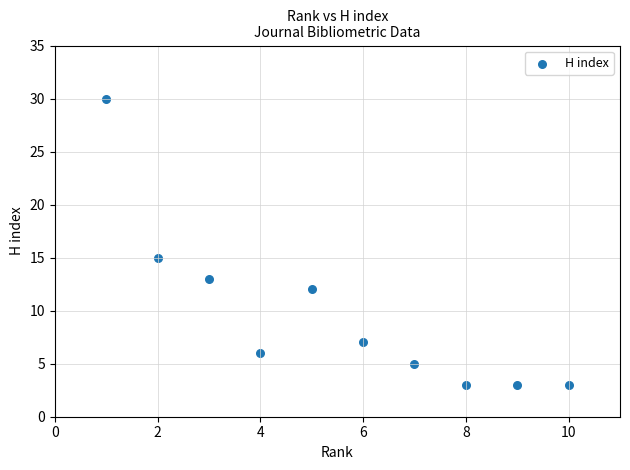

What is the average Y value?

10